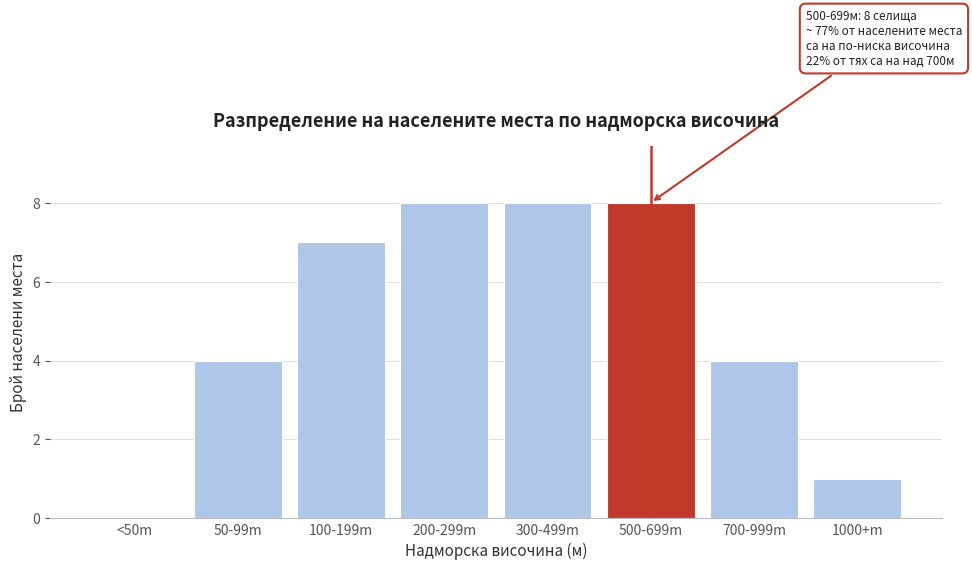

Reading left to right, list all the values displayed in this chart.

<50m=0	50-99m=4	100-199m=7	200-299m=8	300-499m=8	500-699m=8	700-999m=4	1000+m=1